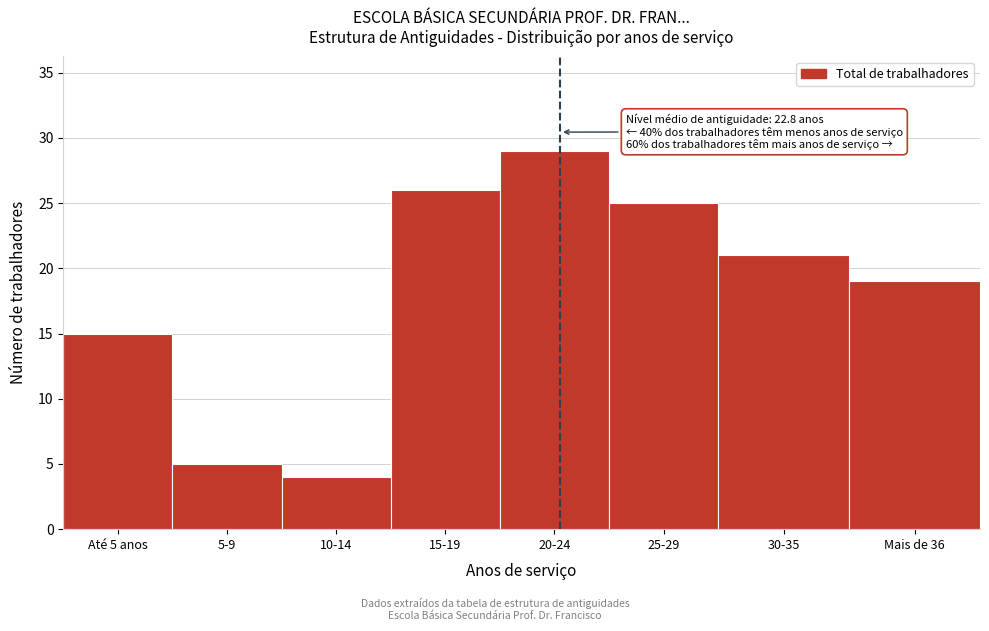

Reading right to left, what are all the values shown in this chart?

Mais de 36=19	30-35=21	25-29=25	20-24=29	15-19=26	10-14=4	5-9=5	Até 5 anos=15